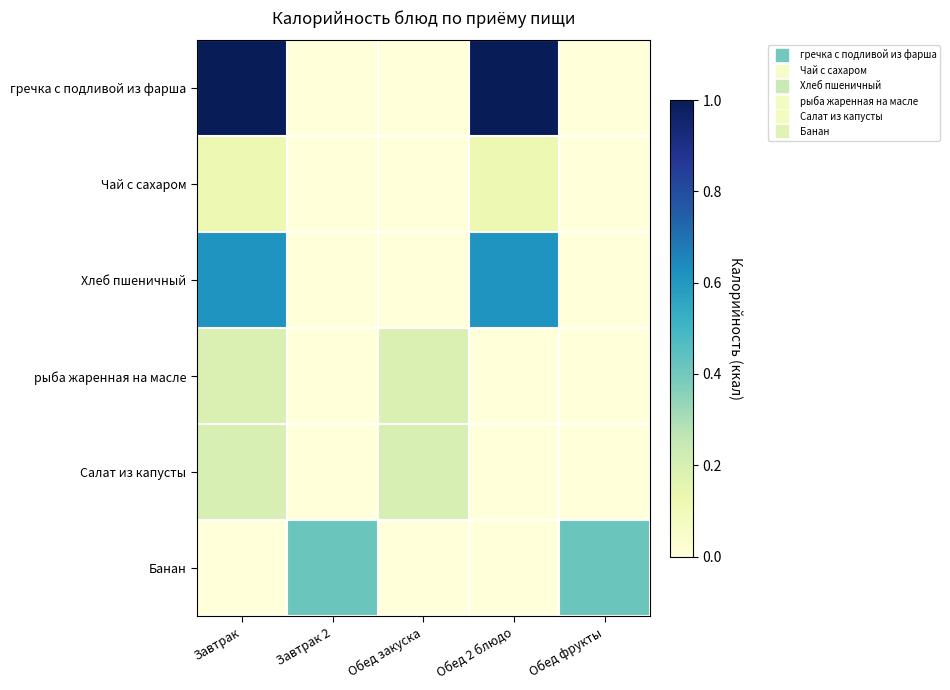

Which series changed the most between Завтрак 2 and Обед 2 блюдо?

гречка с подливой из фарша